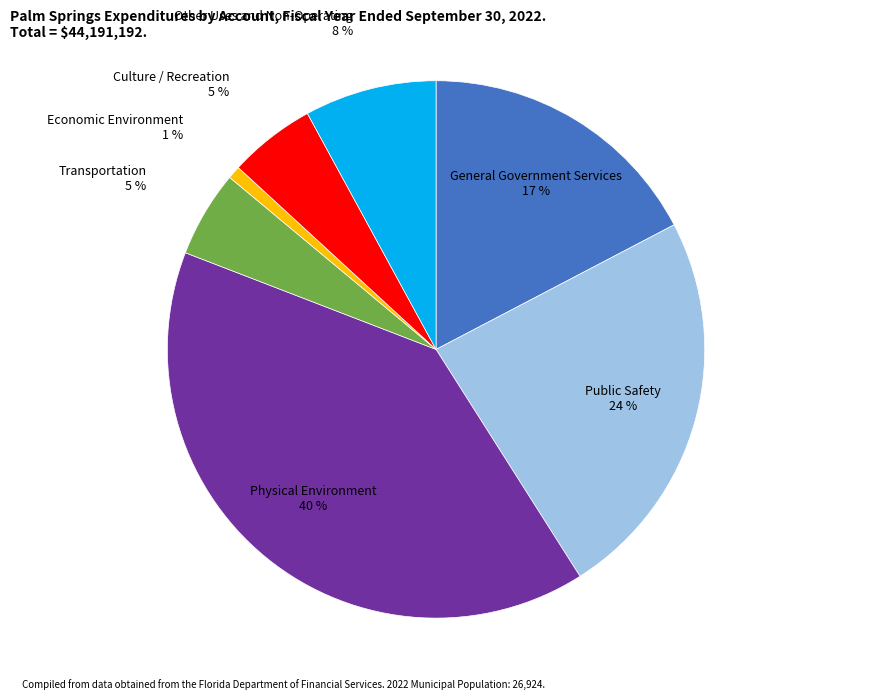

To the nearest percent, what is the difference between the largest and smallest slice percentages?

39%